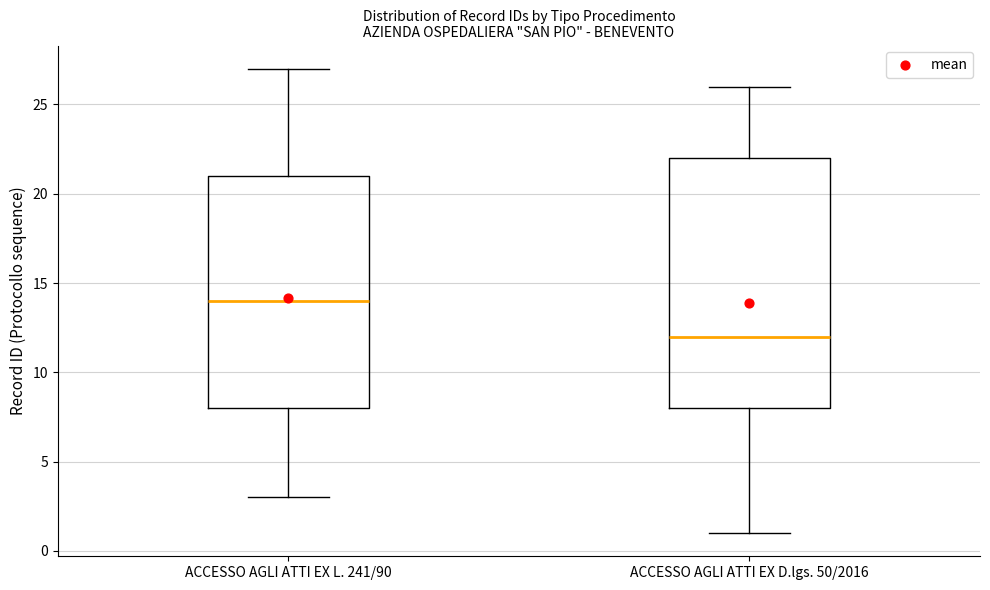

Reading left to right, read every box against the y-axis: the position of its median line, the range the box covers, and the ends of its whiskers. The values are not printed on the chart, so give them approximately, as read against the axis.

ACCESSO AGLI ATTI EX L. 241/90: median 14, box 8 to 21, whiskers 3 to 27
ACCESSO AGLI ATTI EX D.lgs. 50/2016: median 12, box 8 to 22, whiskers 1 to 26